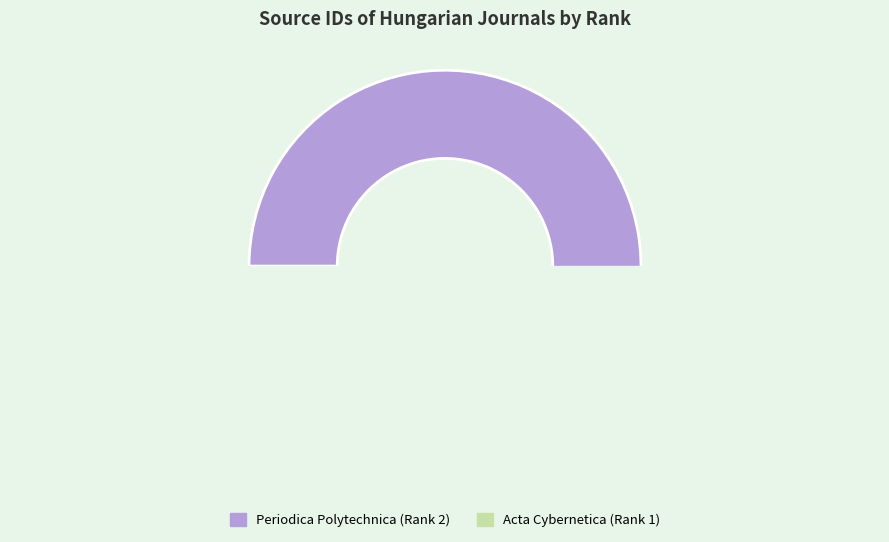

To the nearest percent, what is the combined percentage of Periodica Polytechnica, Social and Management Sciences and Acta Cybernetica?

100%